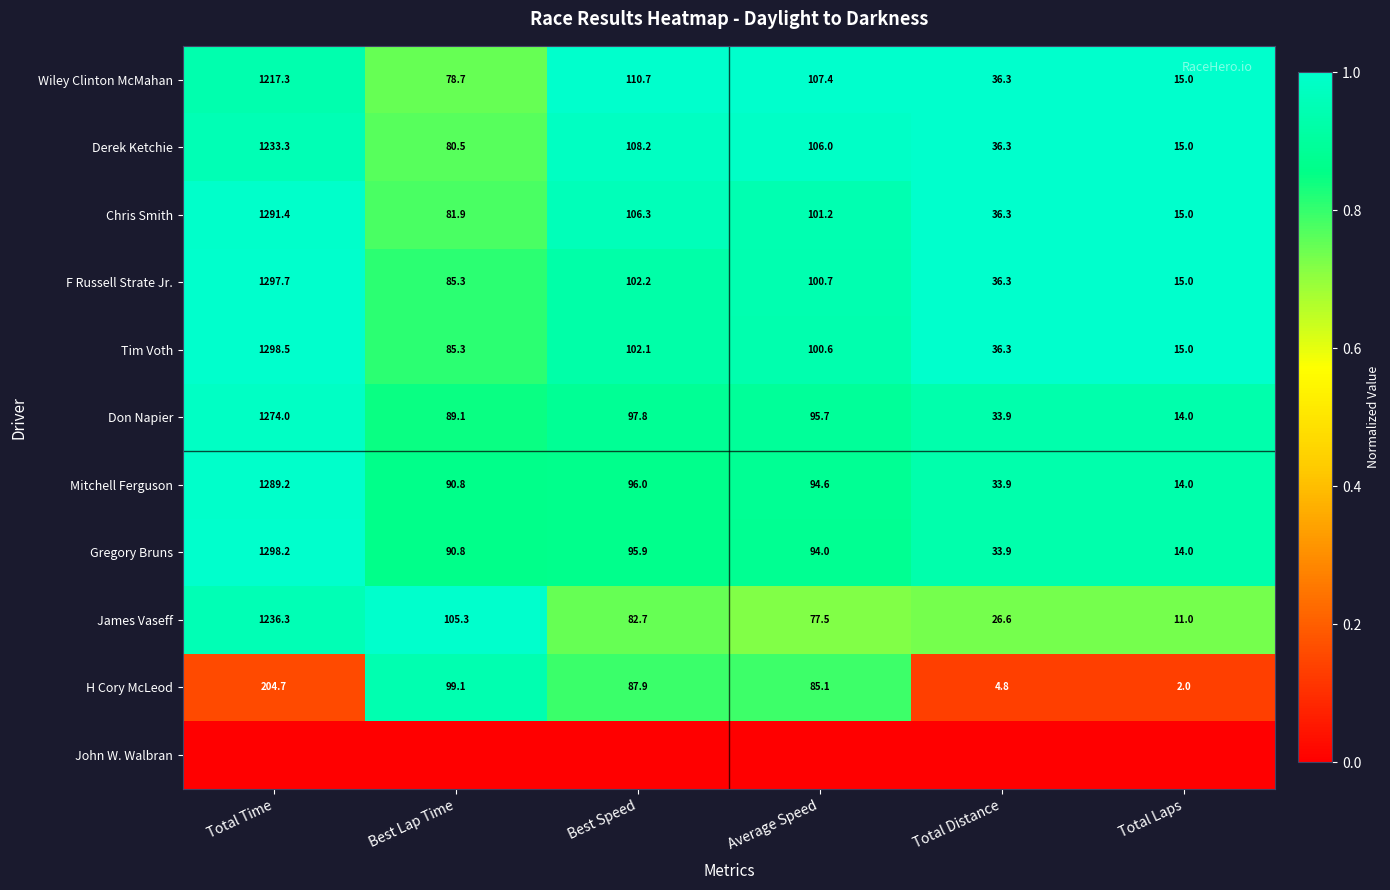

Is it true that Chris Smith equals 15.0 at Total Laps?

True